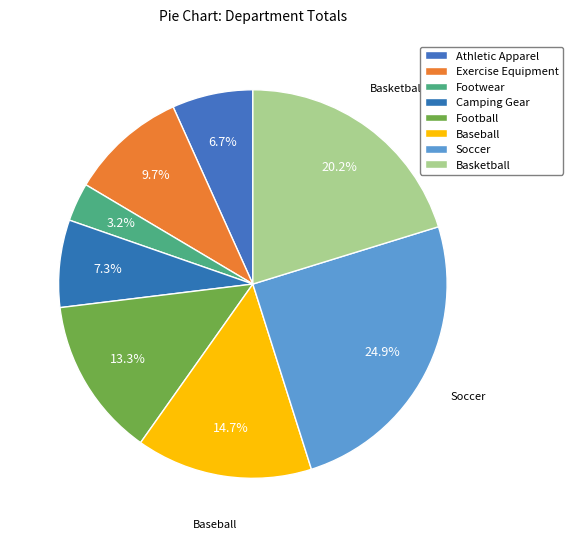

How many slices are in this pie chart?

8